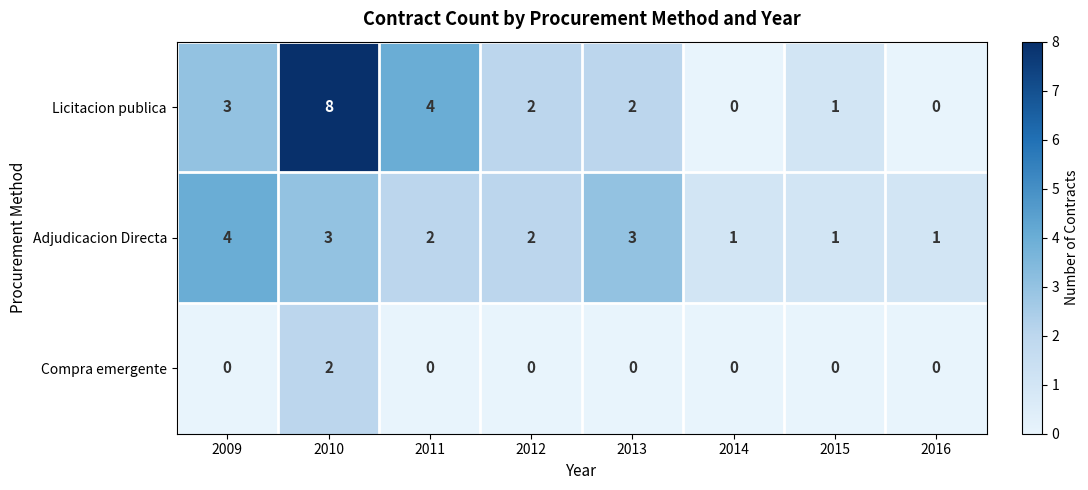

Rank the series at 2011 from lowest to highest value.

Compra emergente, Adjudicacion Directa, Licitacion publica